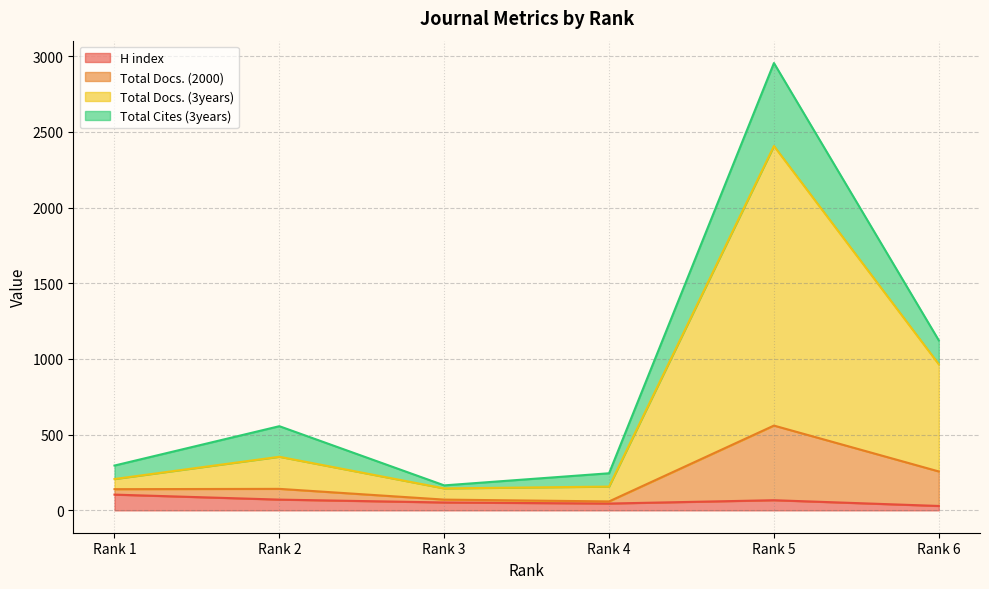

At which label is H index closest to 66?

Rank 5